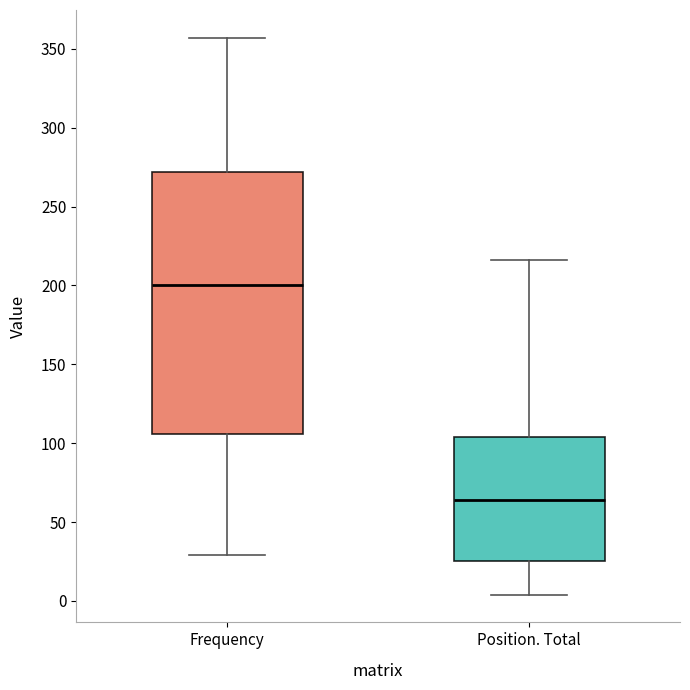

Where does the upper whisker of the box for Position. Total end on the y-axis? The values are not printed on the chart, so give them approximately, as read against the axis.

215